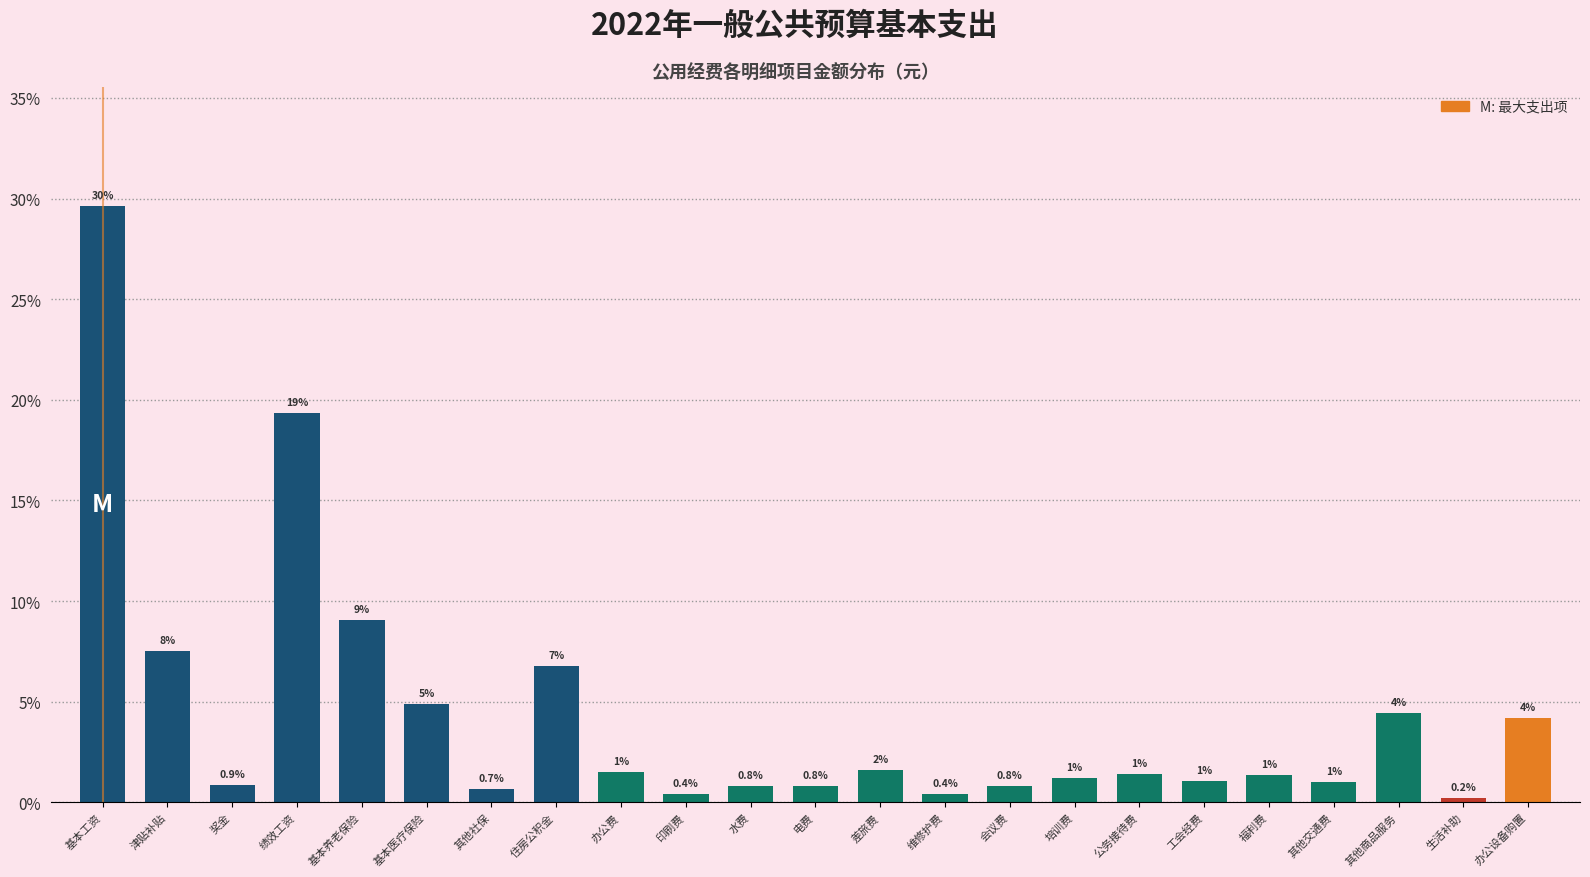

Is it true that the value at 住房公积金 is 3.6?

False